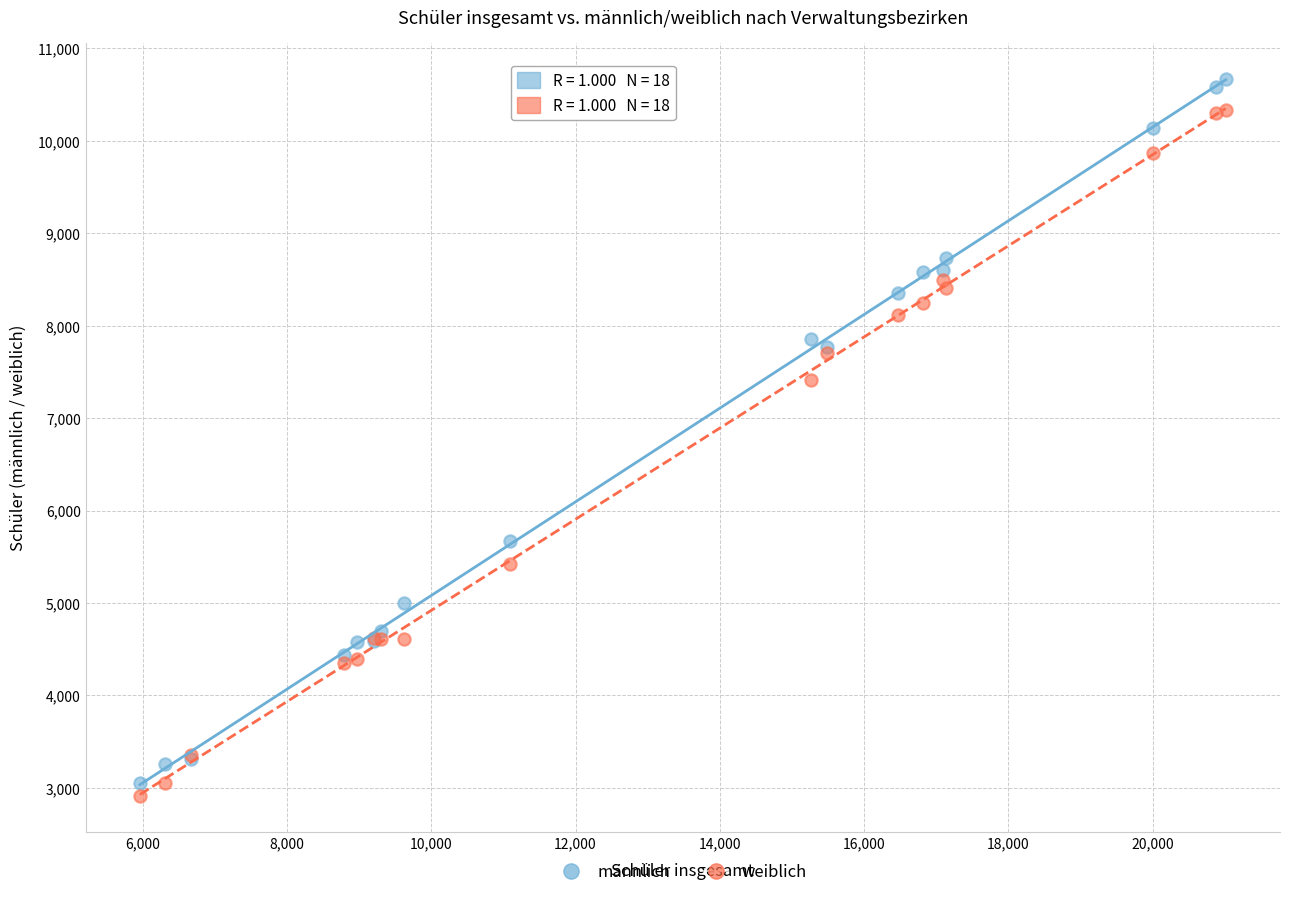

Which series has the largest Y range (max minus min)?

männlich